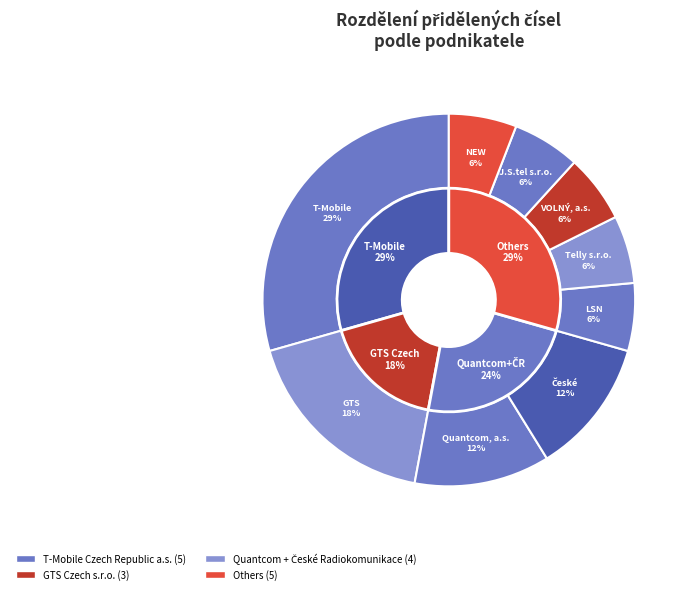

To the nearest percent, what is the combined percentage of GTS Czech s.r.o. and J.S.tel s.r.o.?

24%